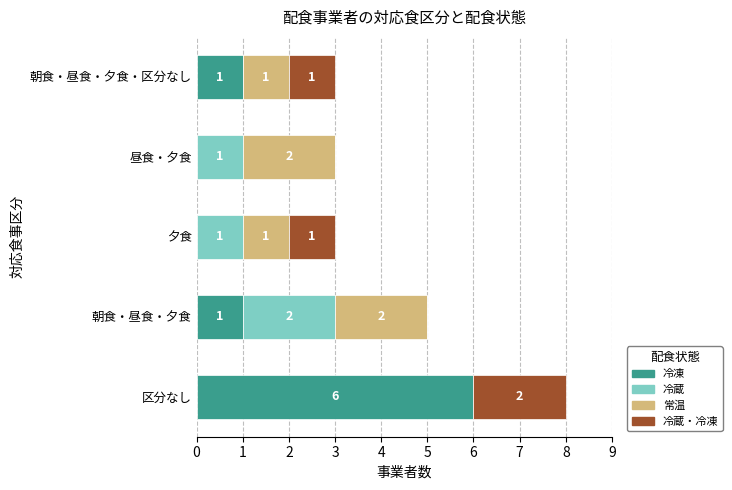

What is the total value across all series at 夕食?

3